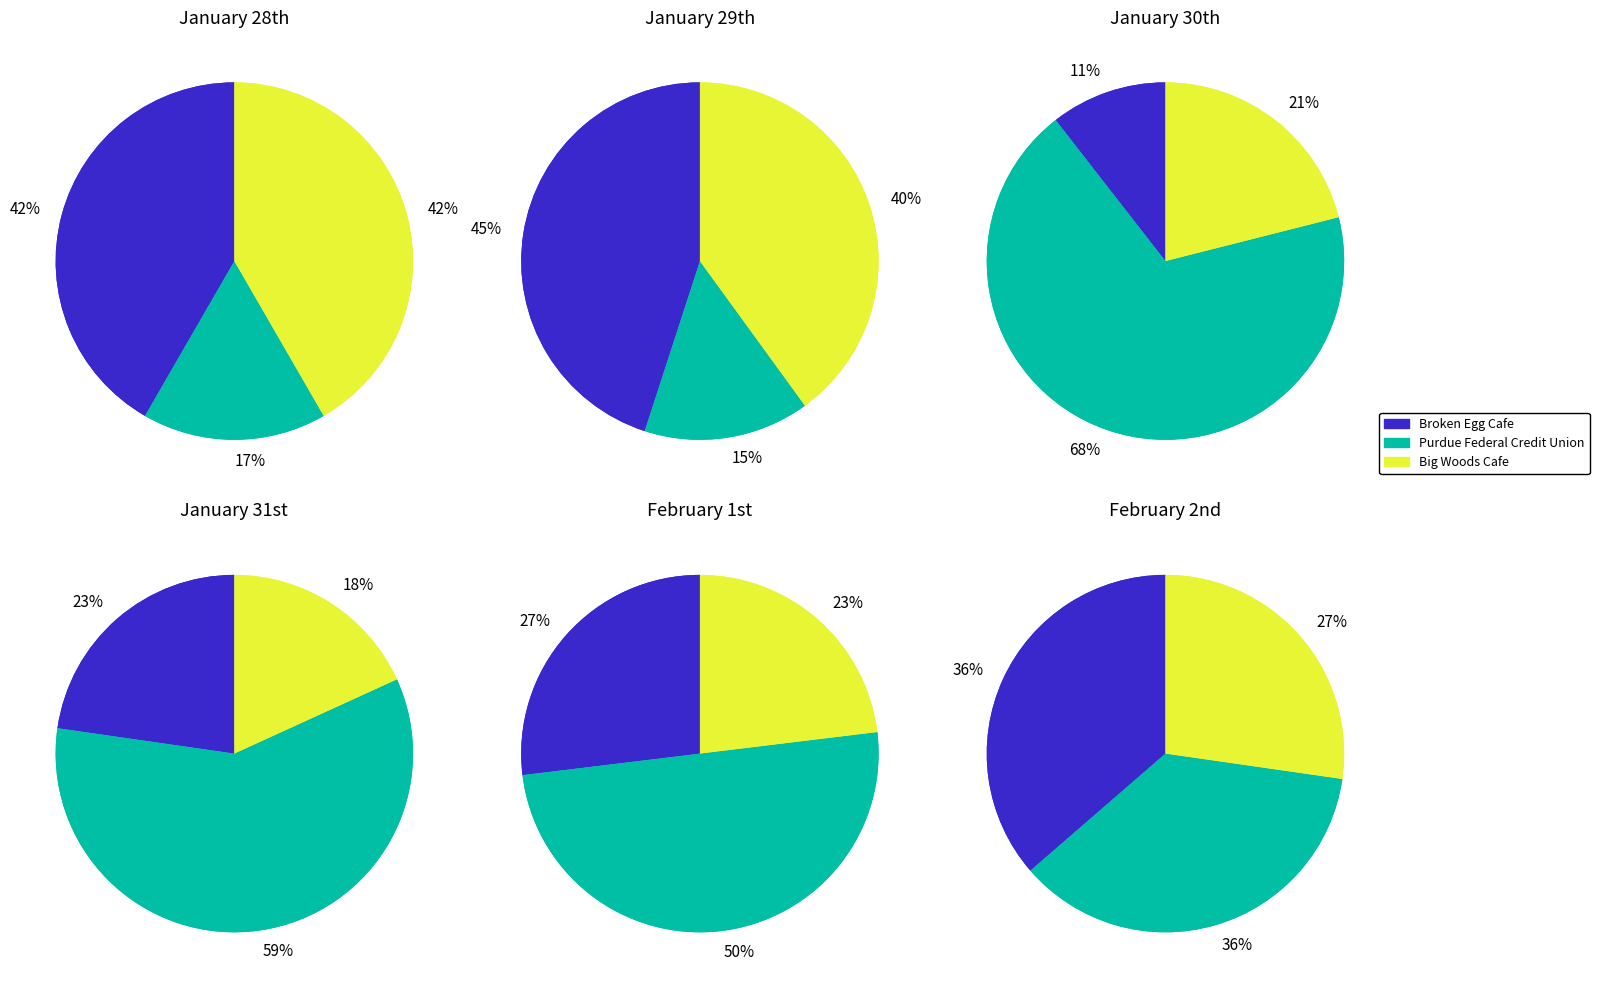

To the nearest percent, what is the combined percentage of 4 and 11?

17%